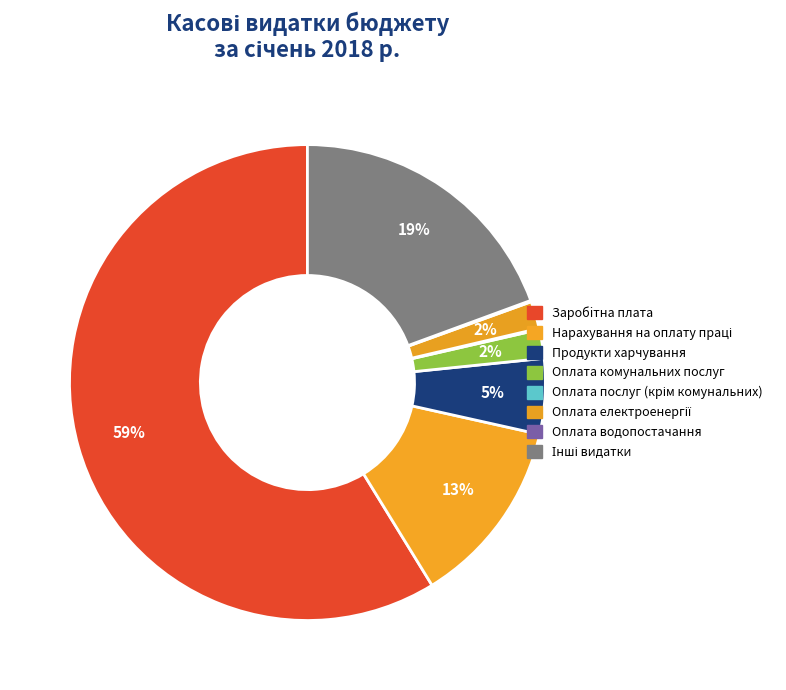

Rank the categories by value from highest to lowest.

Заробiтна плата, Інші видатки, Нарахування на оплату праці, Продукти харчування, Оплата комунальних послуг, Оплата електроенергії, Оплата водопостачання, Оплата послуг (крім комунальних)